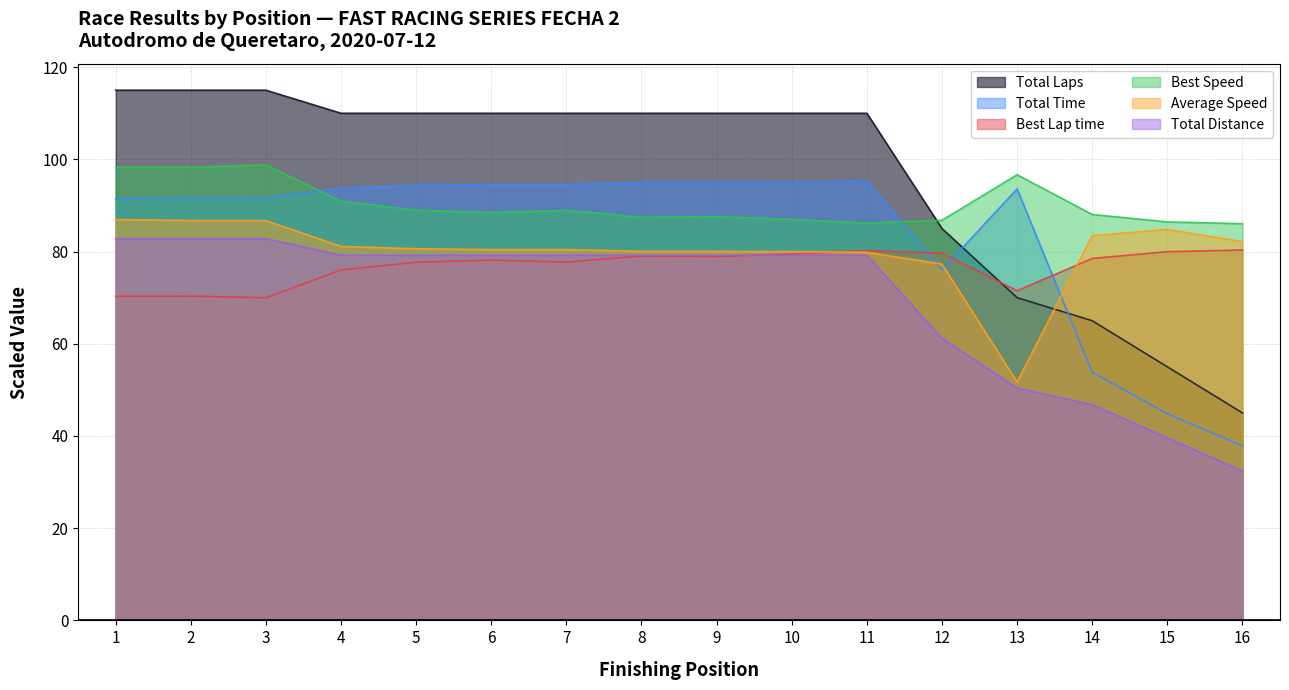

At how many categories does at least one series exceed 77?

16